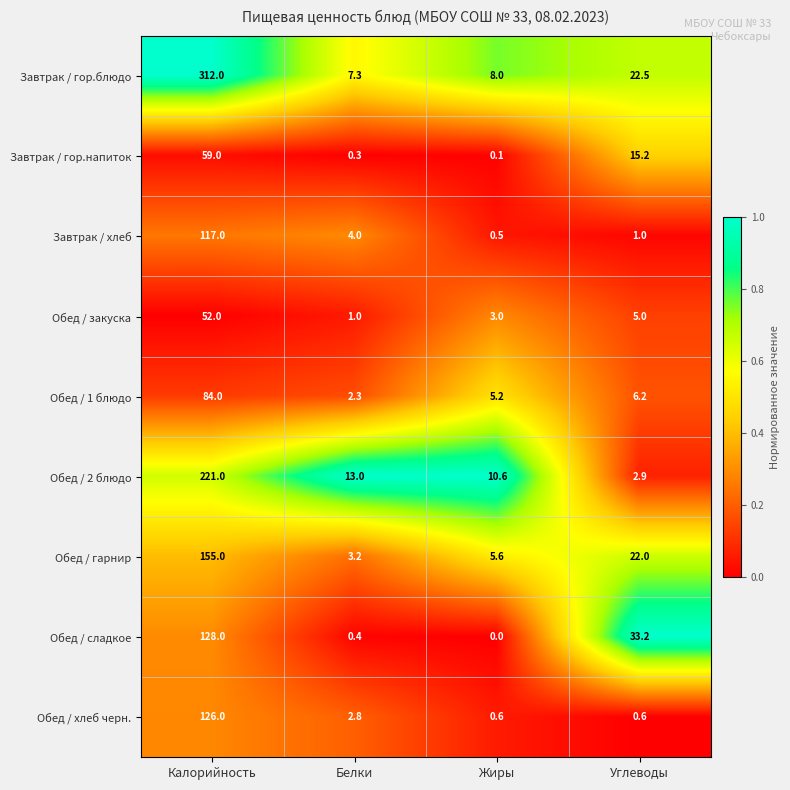

Is it true that Завтрак / хлеб equals 0.5 at Жиры?

True